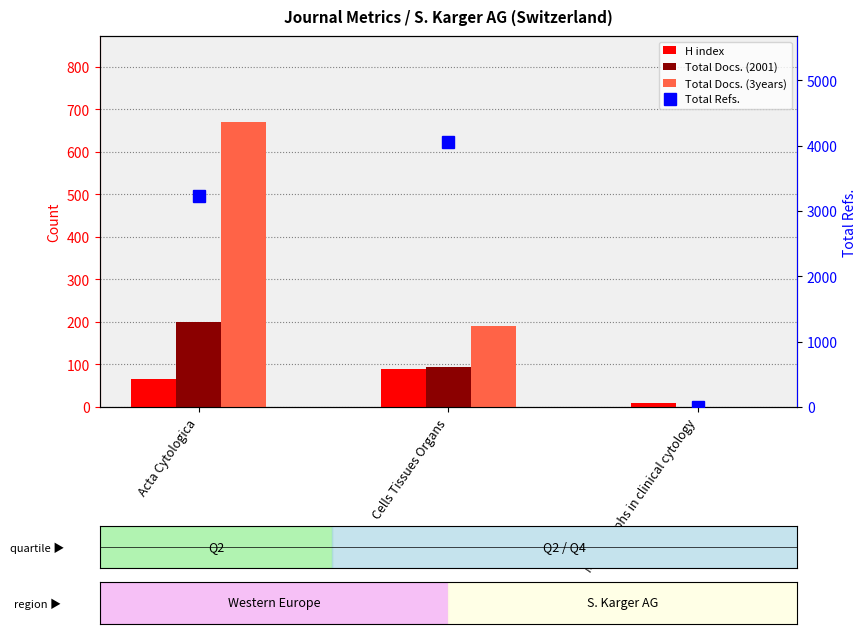

How many groups of bars are there?

3